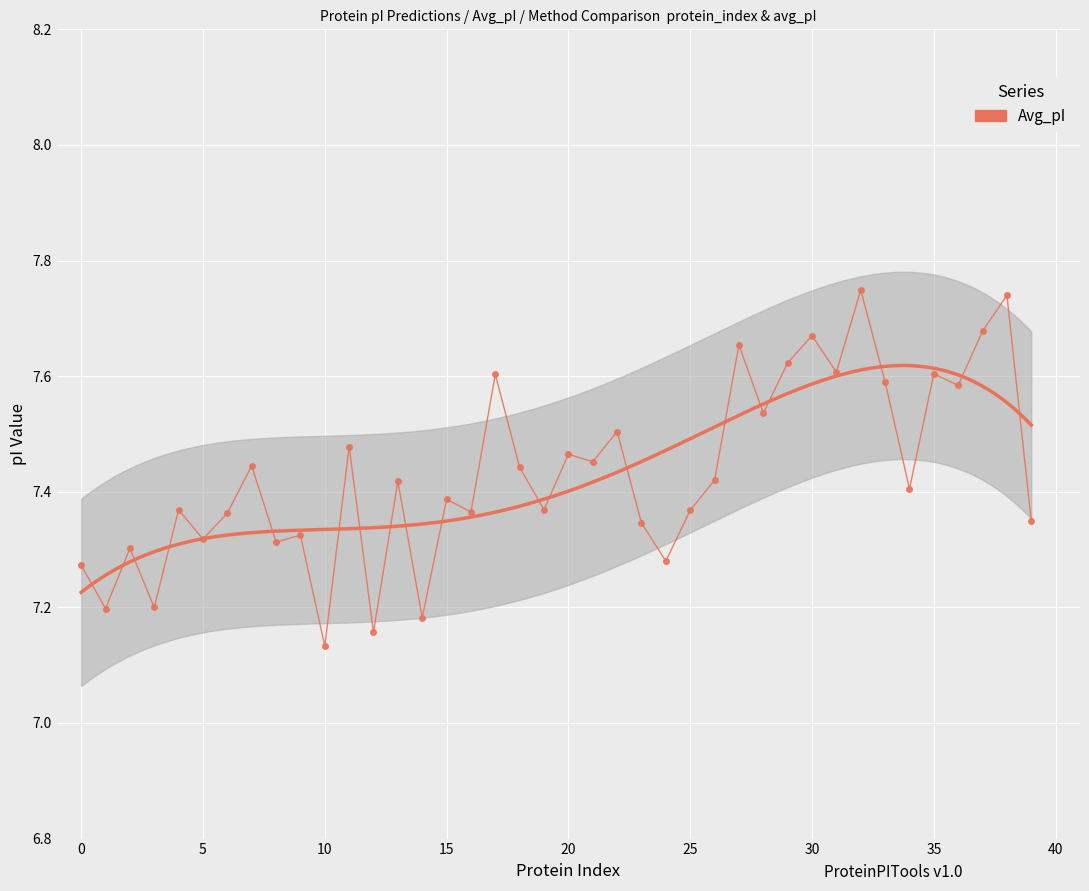

Read the value at 25.

7.4